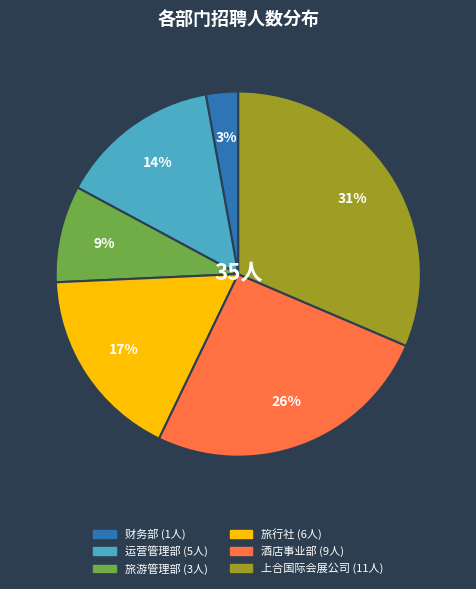

Which slice is the smallest?

财务部